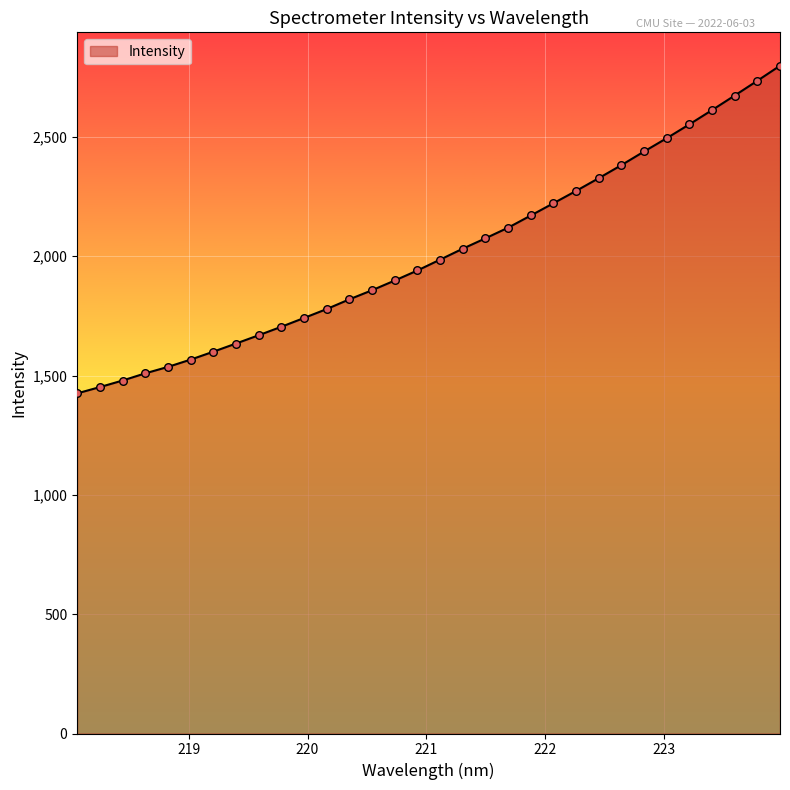

What is the smallest value displayed?

1425.5